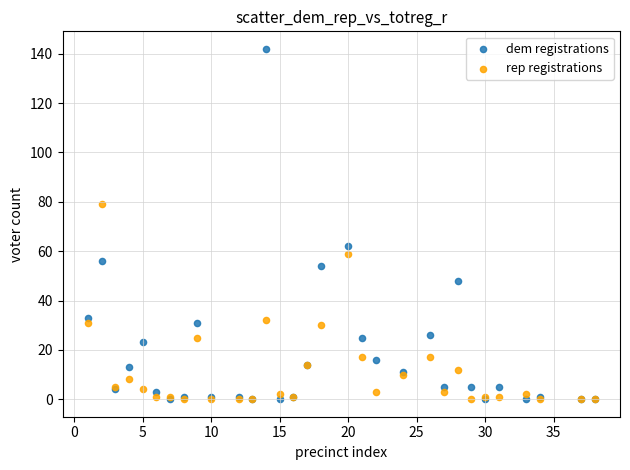

Which series has the widest spread of Y values?

dem registrations